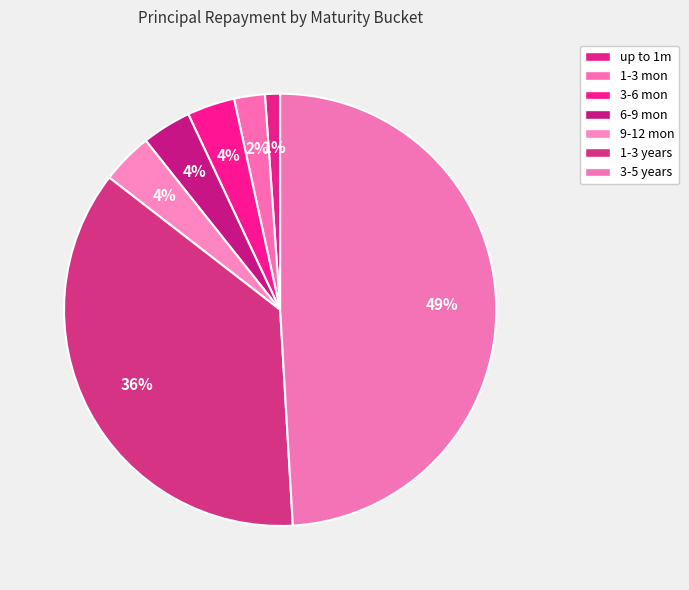

How many segments does this pie chart have?

7